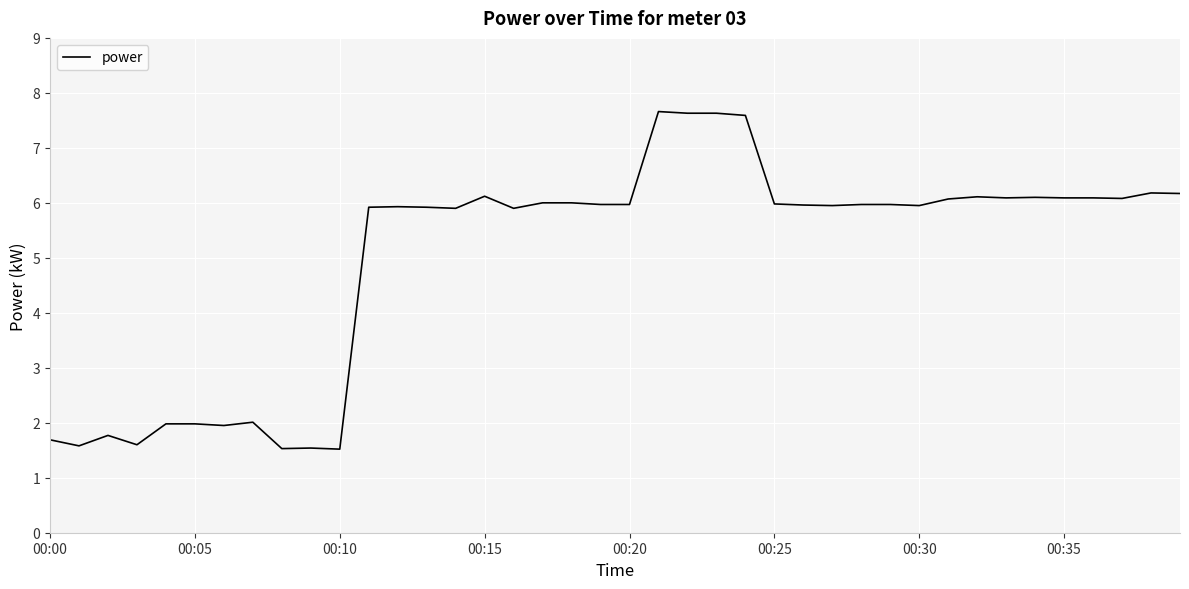

What is the minimum value shown in the chart?

1.5